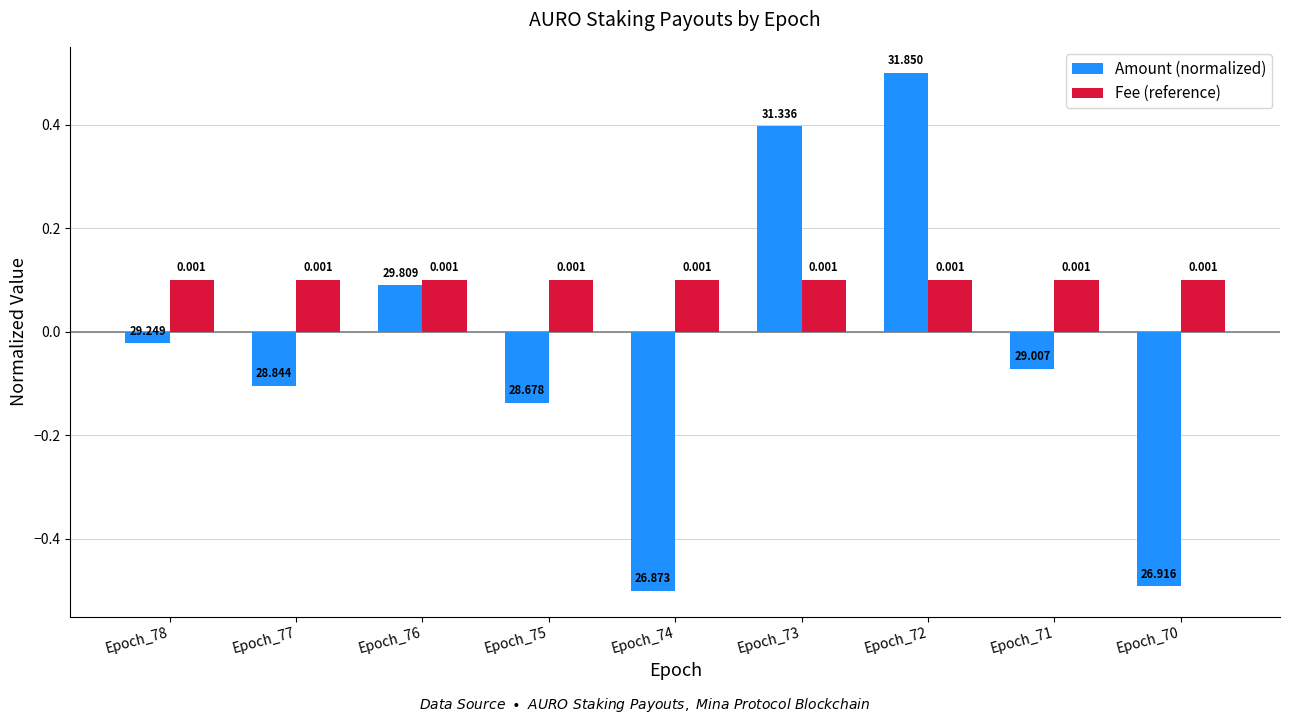

Which series has the largest total across all categories?

Fee (reference)